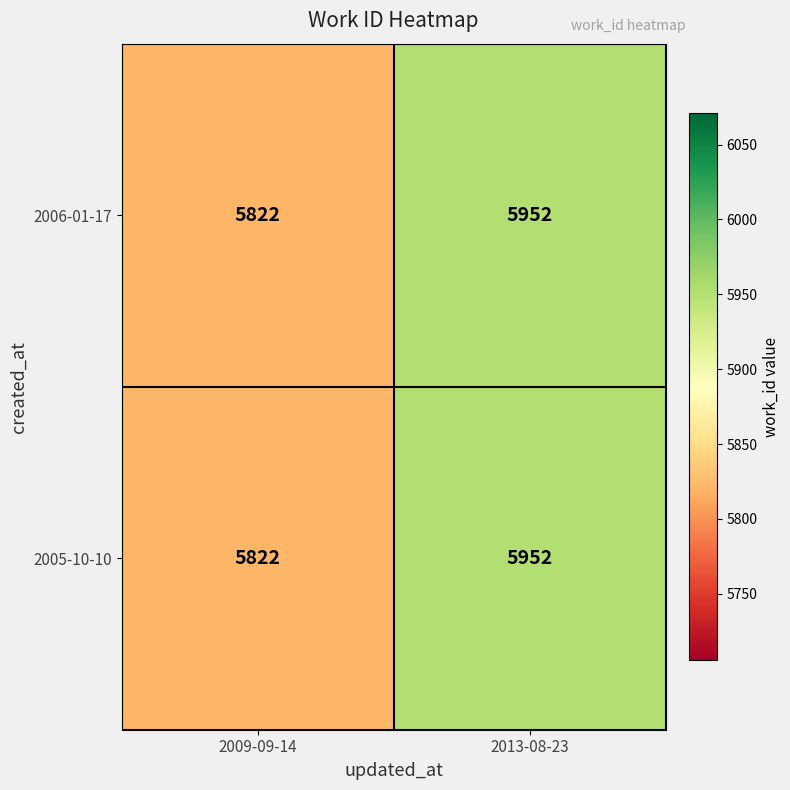

How many categories are shown in the chart?

2